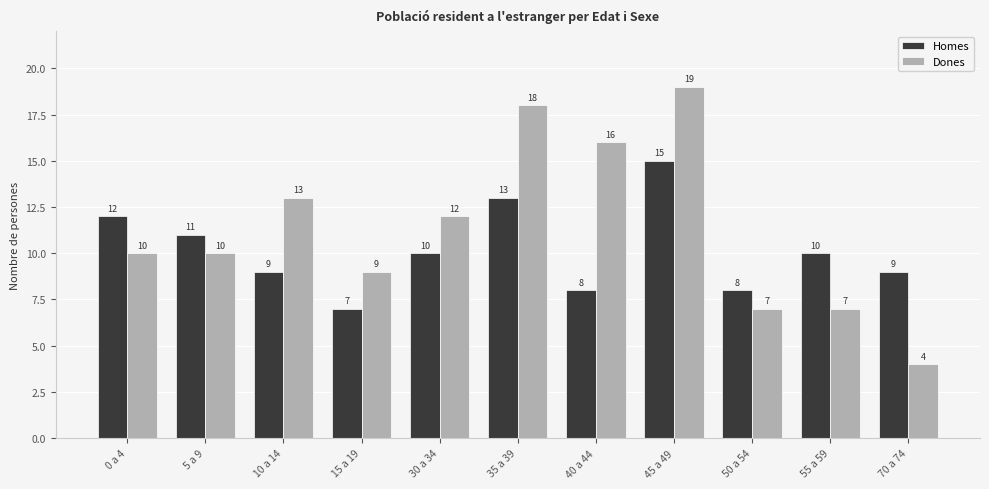

Is it true that Dones equals 10 at 5 a 9?

True